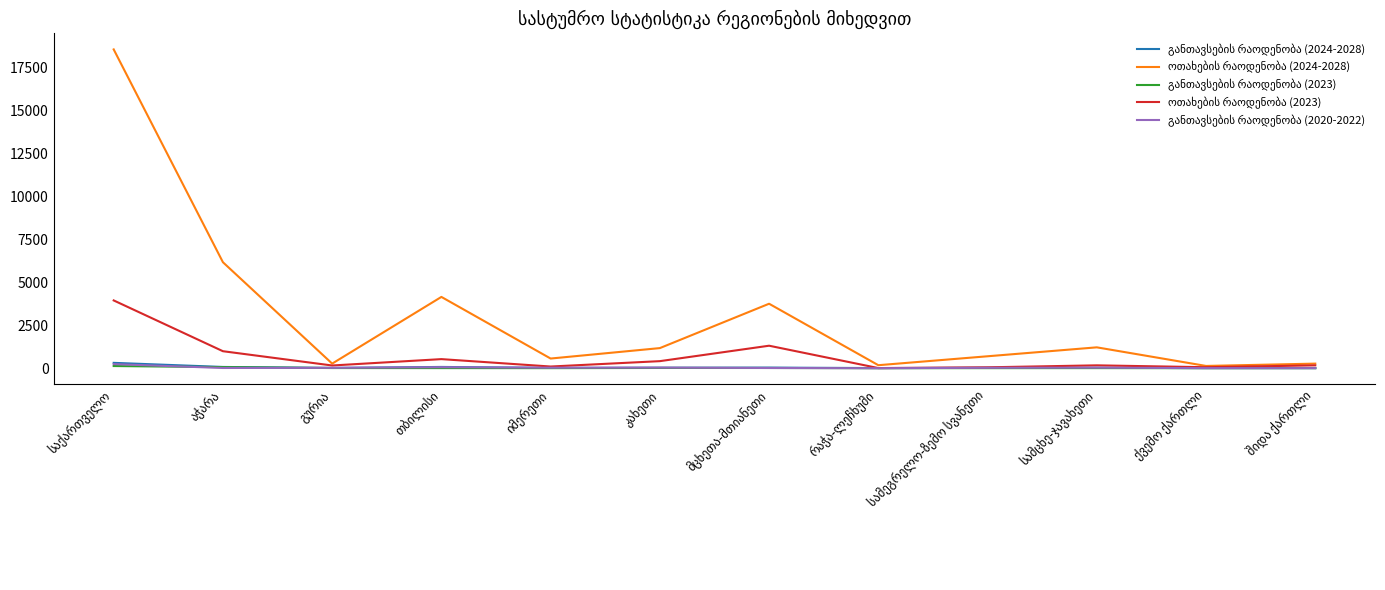

What is the greatest value displayed?

18562